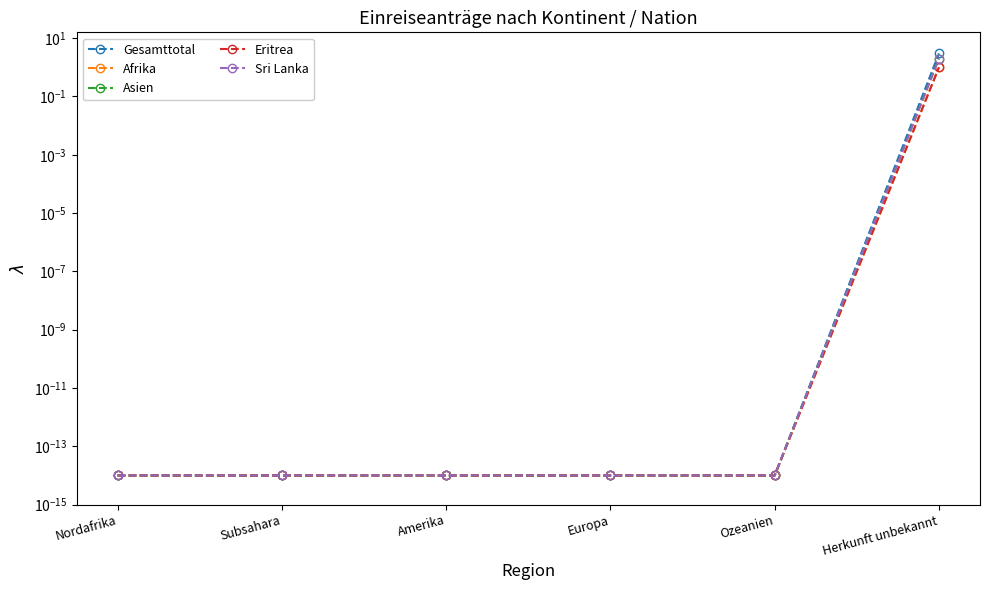

Reading right to left, list all the values displayed in this chart.

Gesamttotal: Herkunft unbekannt=3.0	Ozeanien=0.0	Europa=0.0	Amerika=0.0	Subsahara=0.0	Nordafrika=0.0
Afrika: Herkunft unbekannt=1.0	Ozeanien=0.0	Europa=0.0	Amerika=0.0	Subsahara=0.0	Nordafrika=0.0
Asien: Herkunft unbekannt=2.0	Ozeanien=0.0	Europa=0.0	Amerika=0.0	Subsahara=0.0	Nordafrika=0.0
Eritrea: Herkunft unbekannt=1.0	Ozeanien=0.0	Europa=0.0	Amerika=0.0	Subsahara=0.0	Nordafrika=0.0
Sri Lanka: Herkunft unbekannt=2.0	Ozeanien=0.0	Europa=0.0	Amerika=0.0	Subsahara=0.0	Nordafrika=0.0